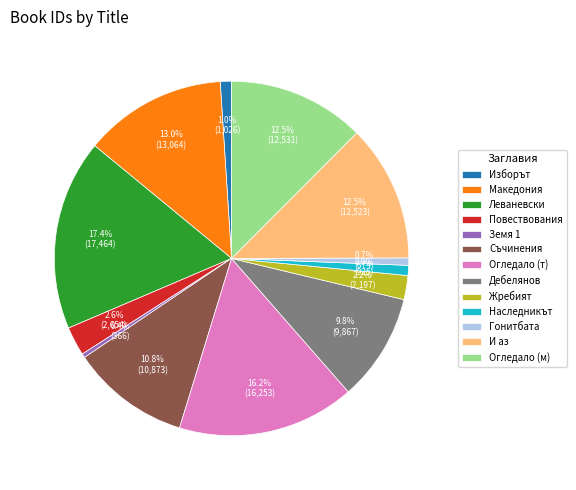

Is И аз the majority of the pie?

No